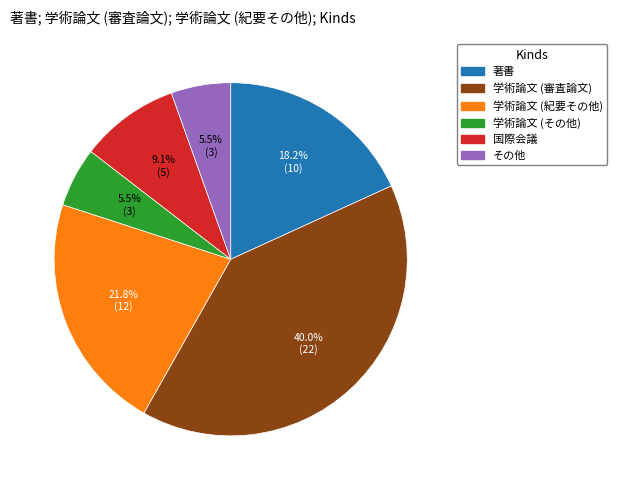

What percentage is NOT represented by 学術論文 (その他)?

94.5%